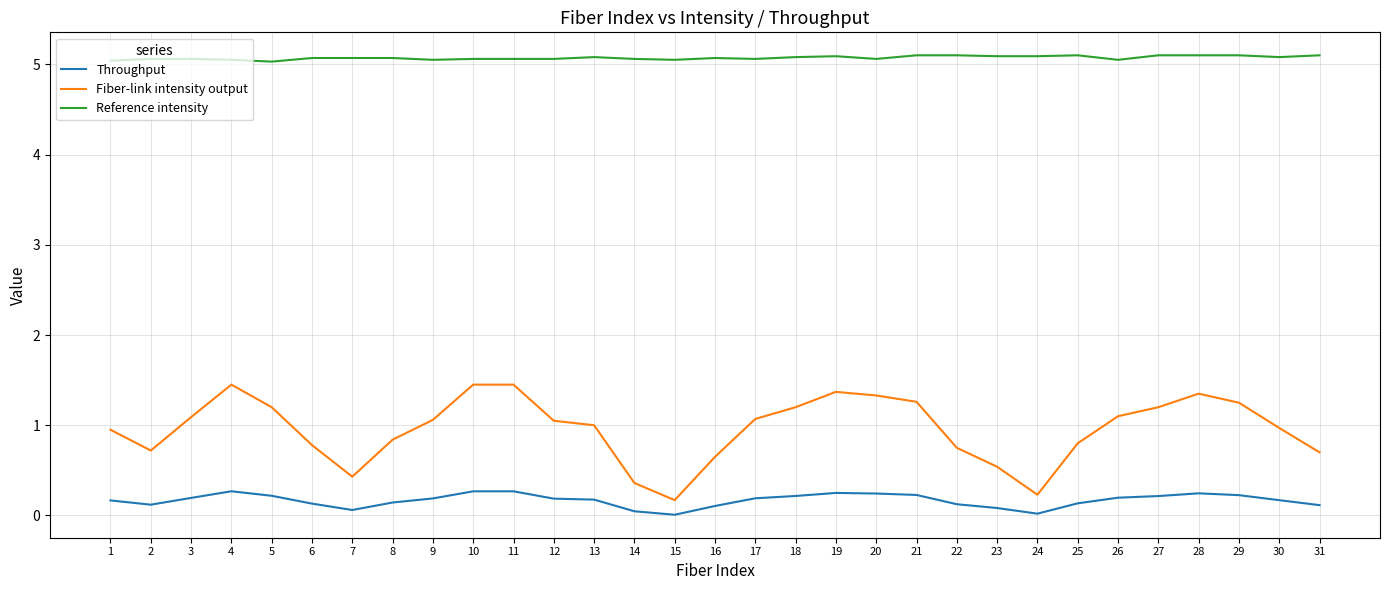

True or false: Fiber-link intensity output has a value of 0.8 at 19.

False